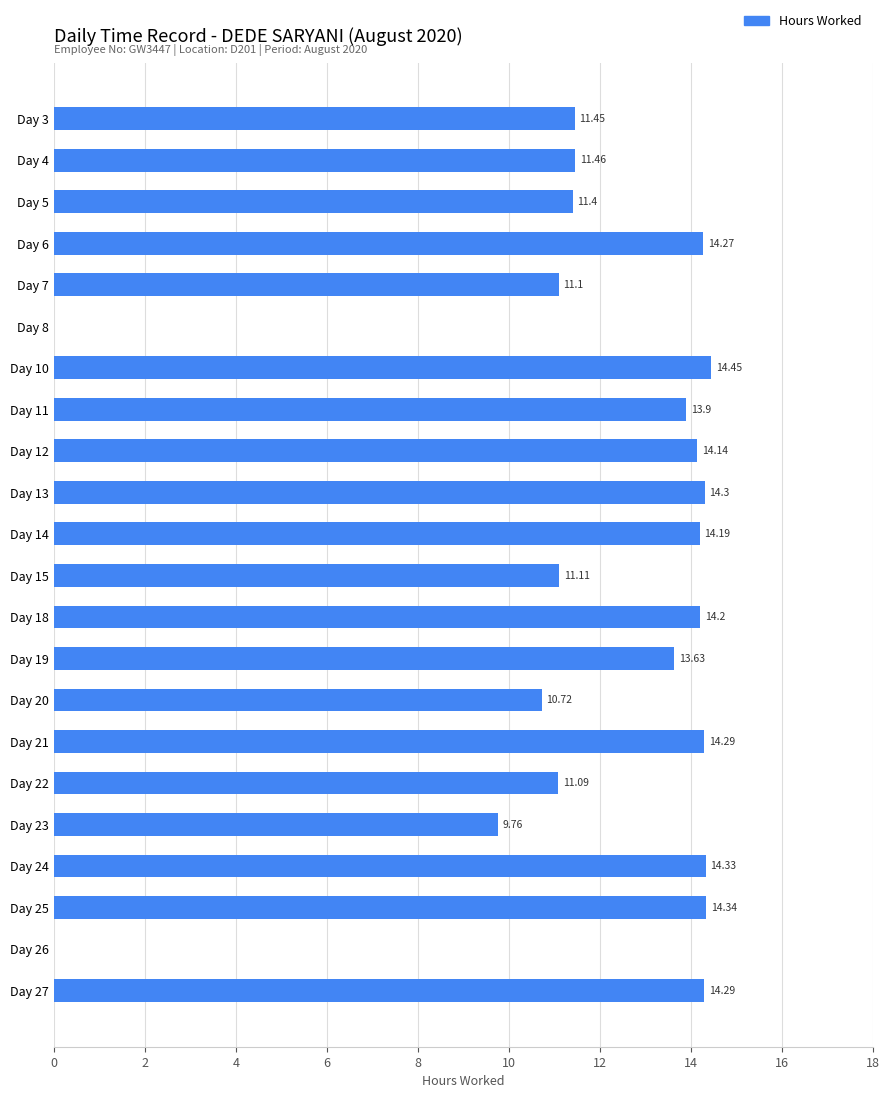

Approximately how many times larger is the value at Day 11 compared to Day 27?

1.0